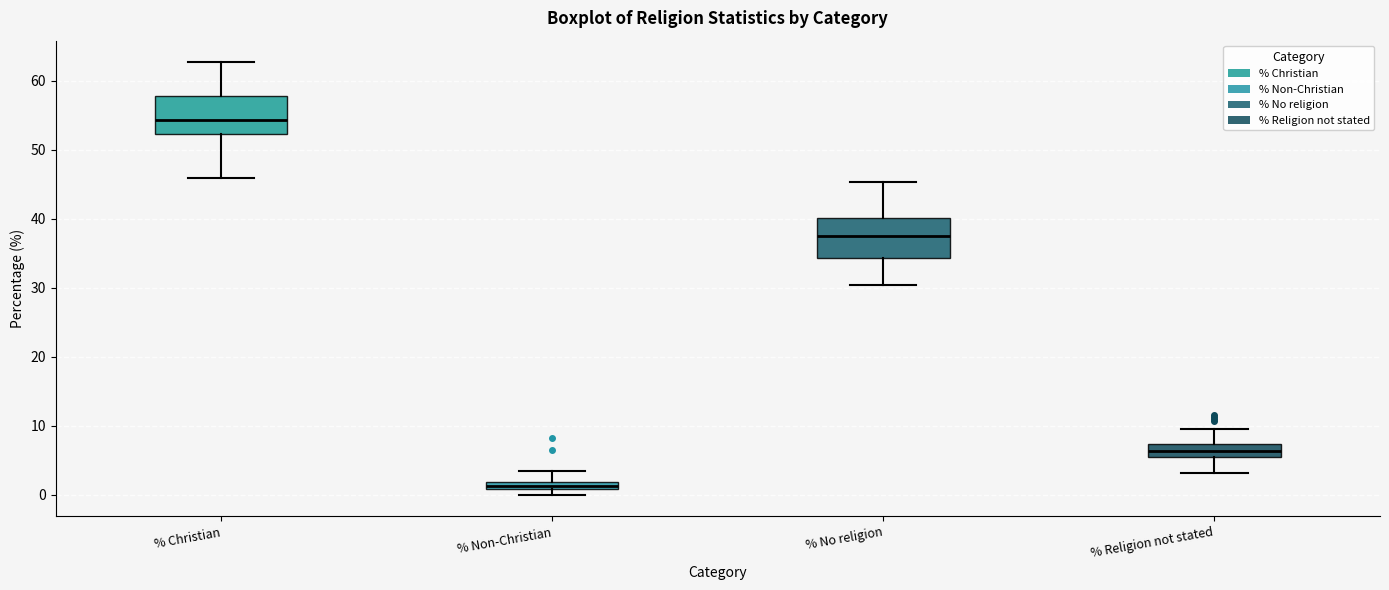

Which box's median line is the lowest?

% Non-Christian